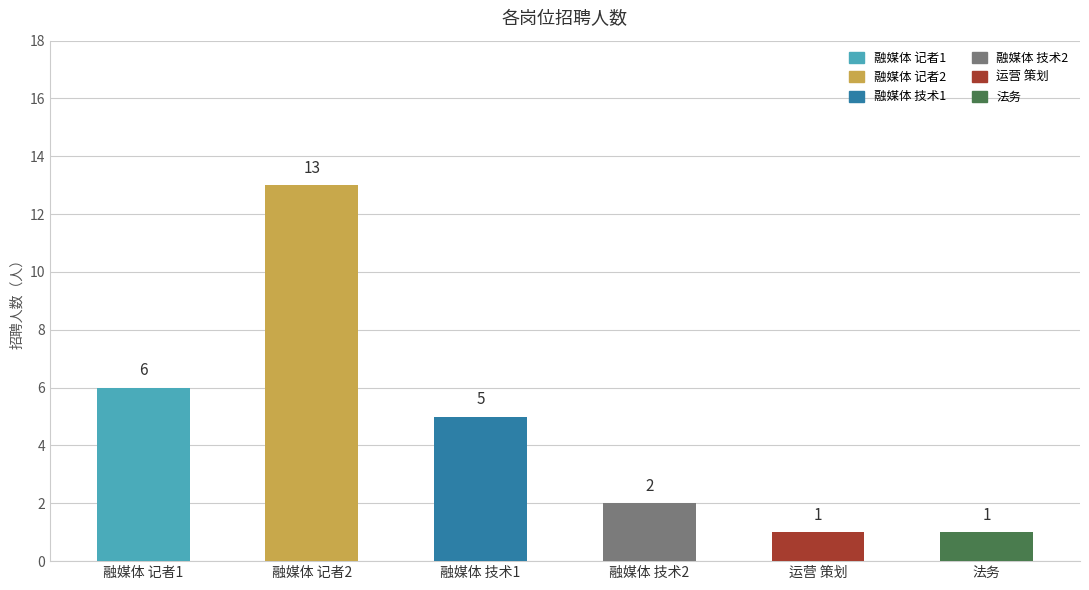

List the labels in order of value, largest first.

融媒体 记者2, 融媒体 记者1, 融媒体 技术1, 融媒体 技术2, 运营 策划, 法务